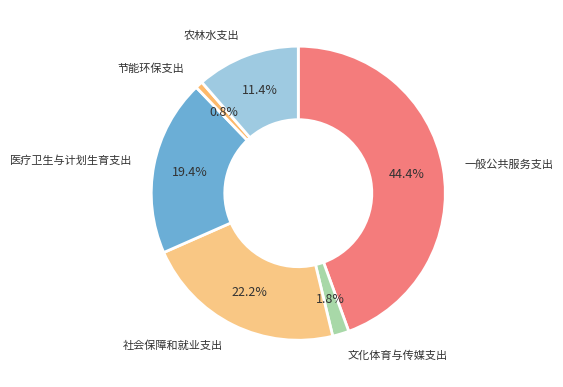

True or false: 节能环保支出 accounts for 1% of the total.

True